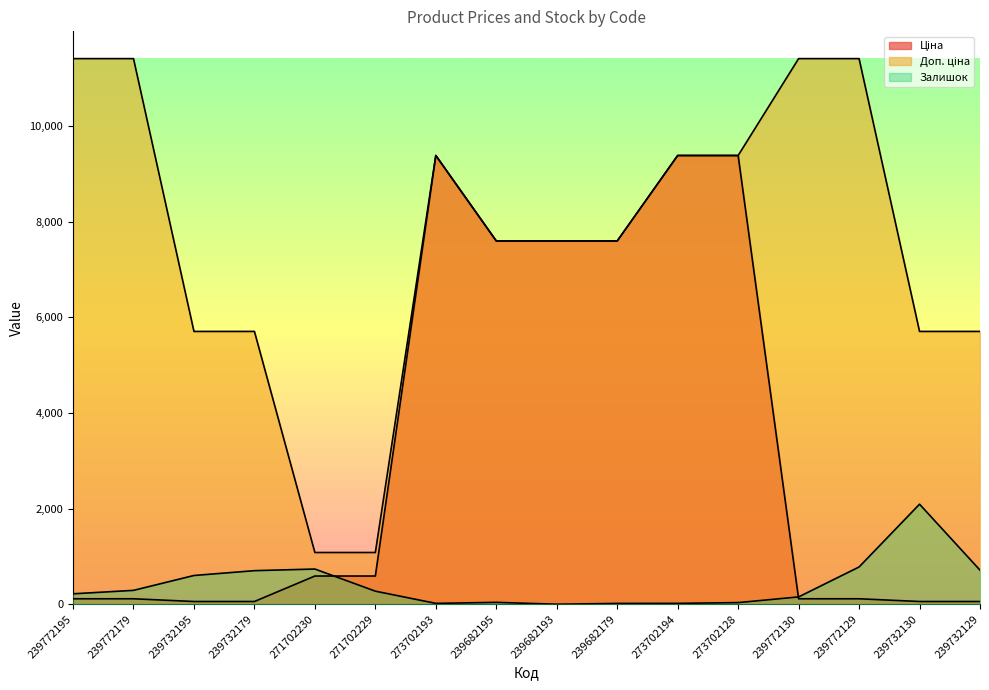

Where does the Залишок series first go above 273?

239772179